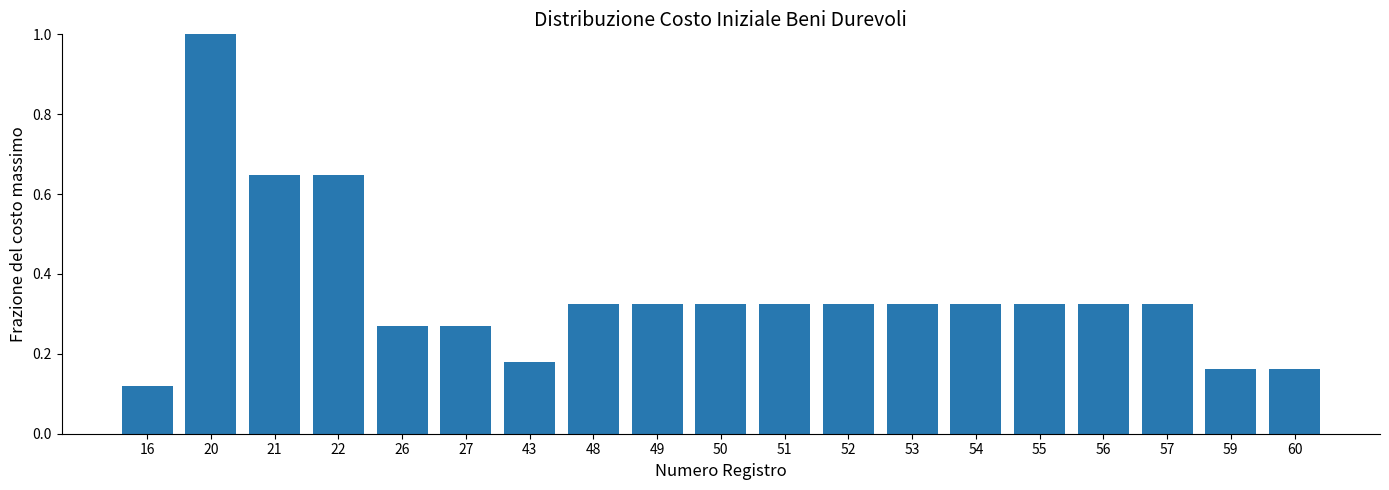

The chart shows a value of 0.5 at 48. True or false?

False